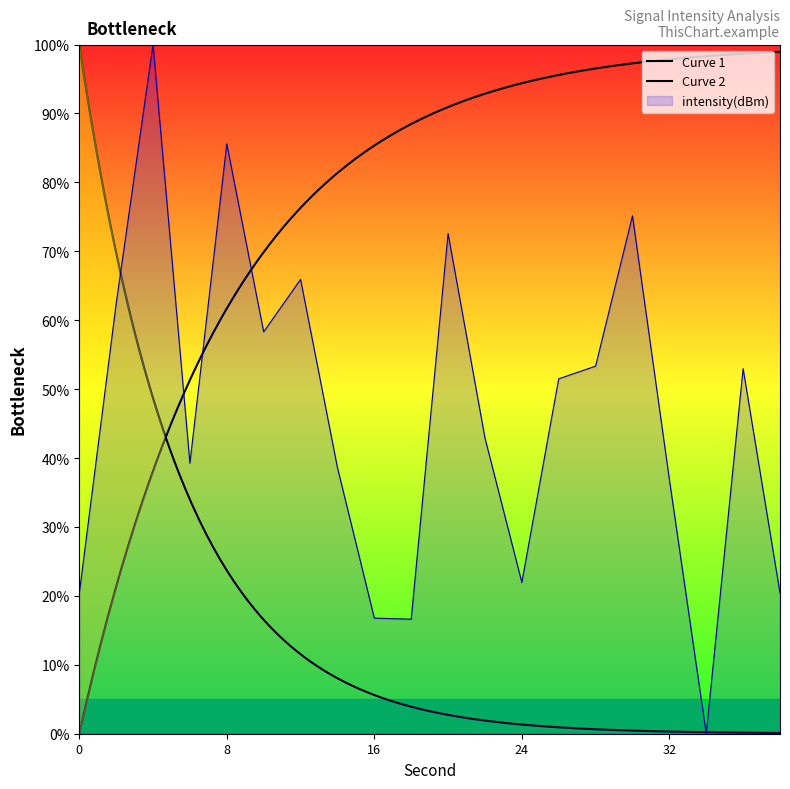

Where is the first local minimum?

6